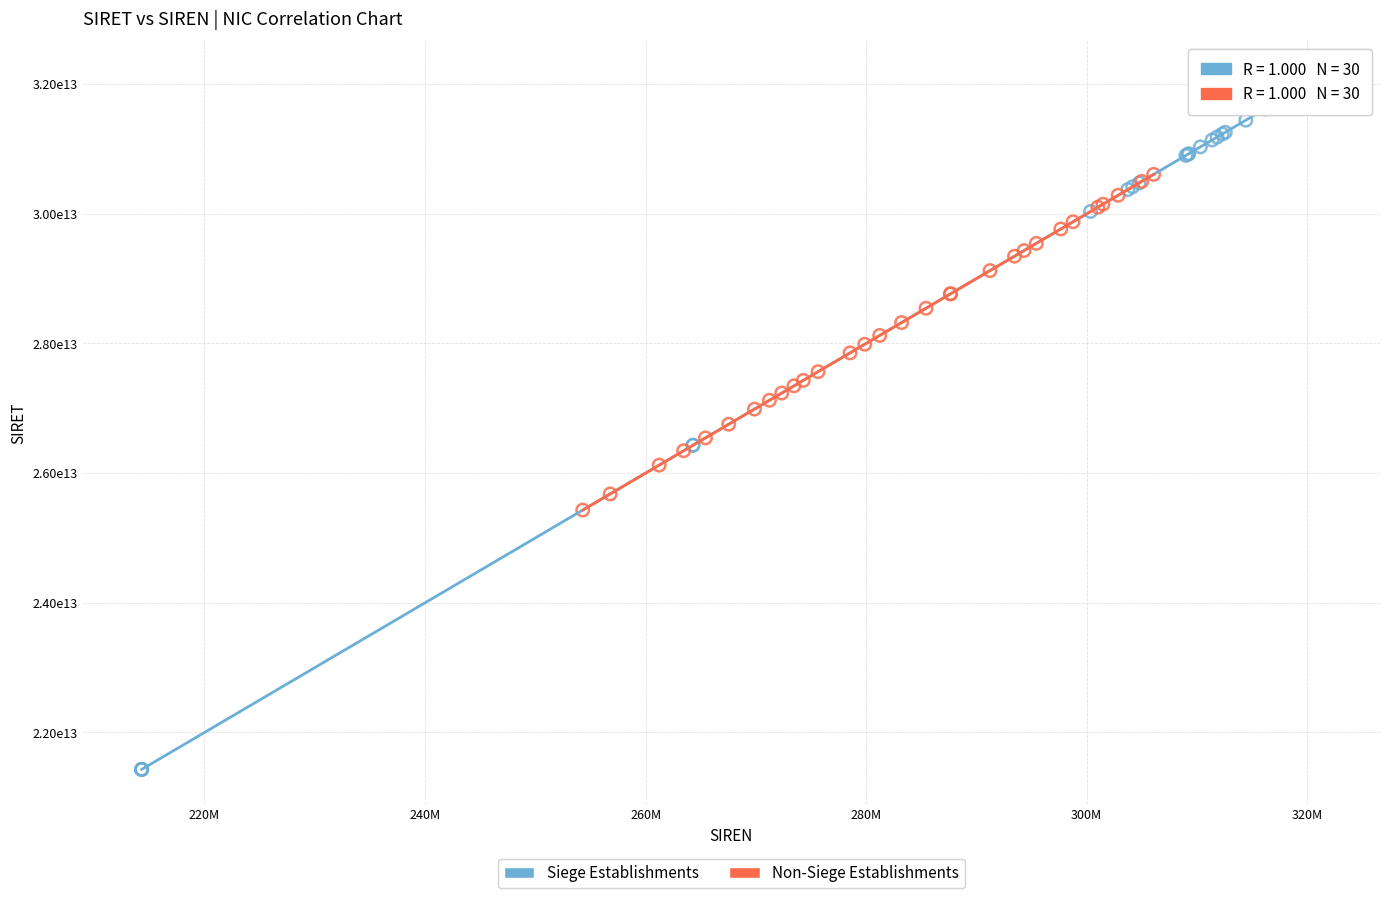

Which series reaches the minimum Y coordinate?

Siege Establishments